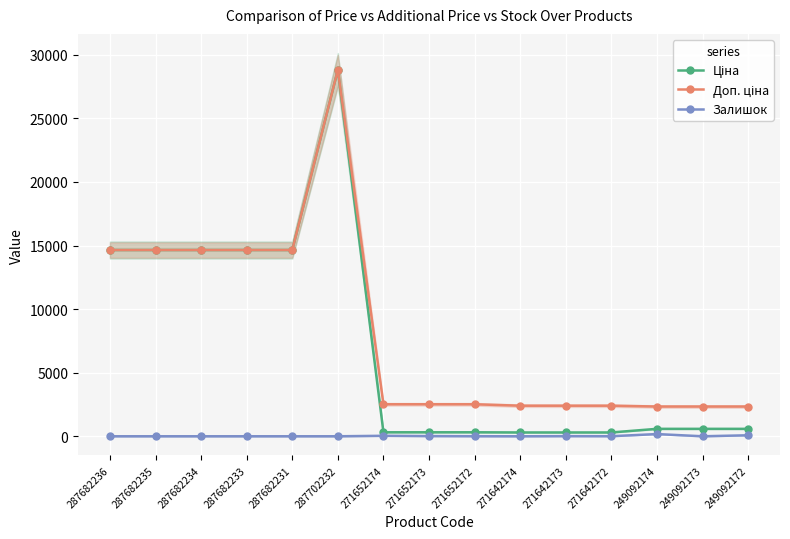

True or false: Залишок and Ціна intersect in this chart.

False